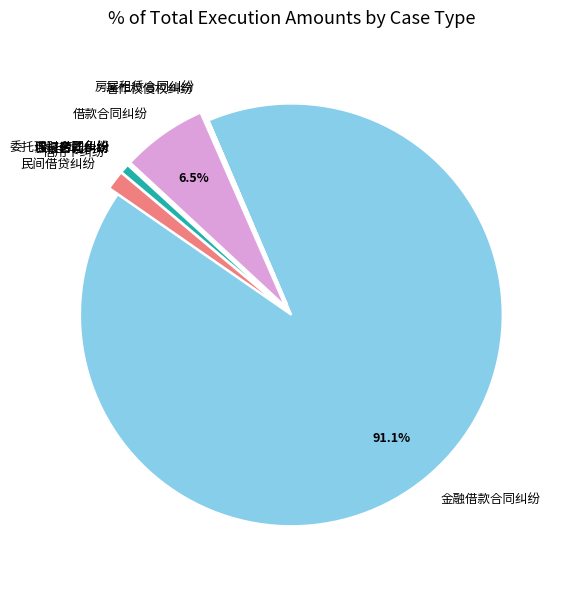

The 民间借贷纠纷 slice represents 1% of the pie. True or false?

True